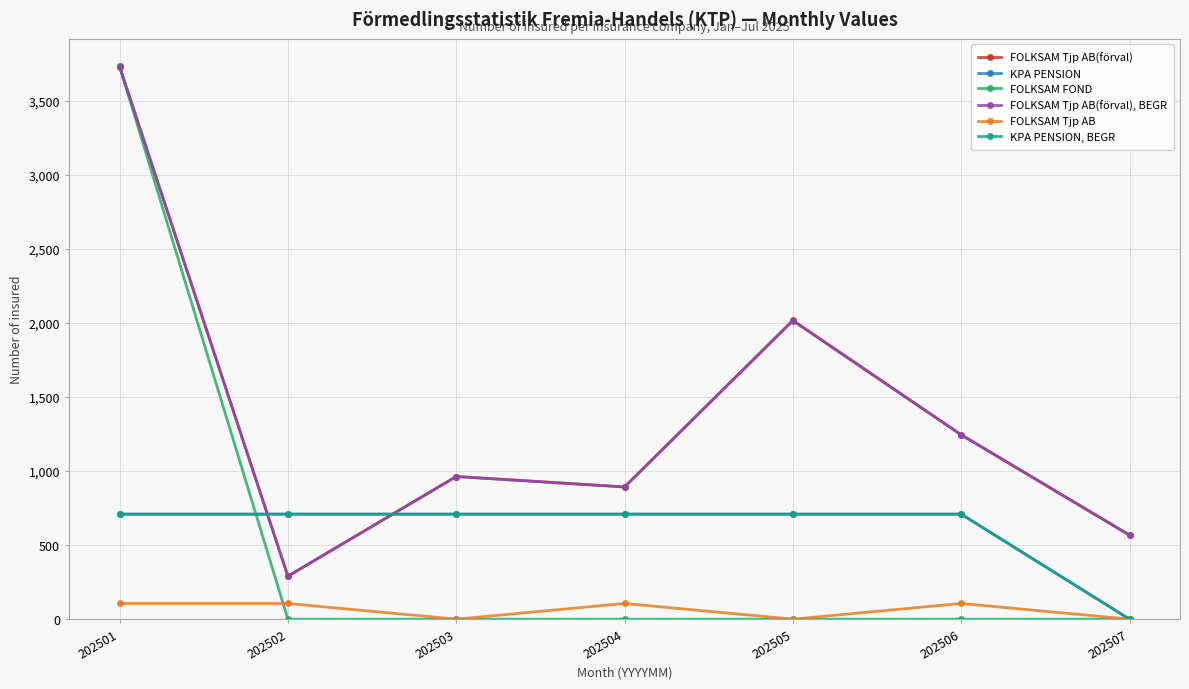

True or false: KPA PENSION, BEGR has more than 1 points higher than both neighbors.

False